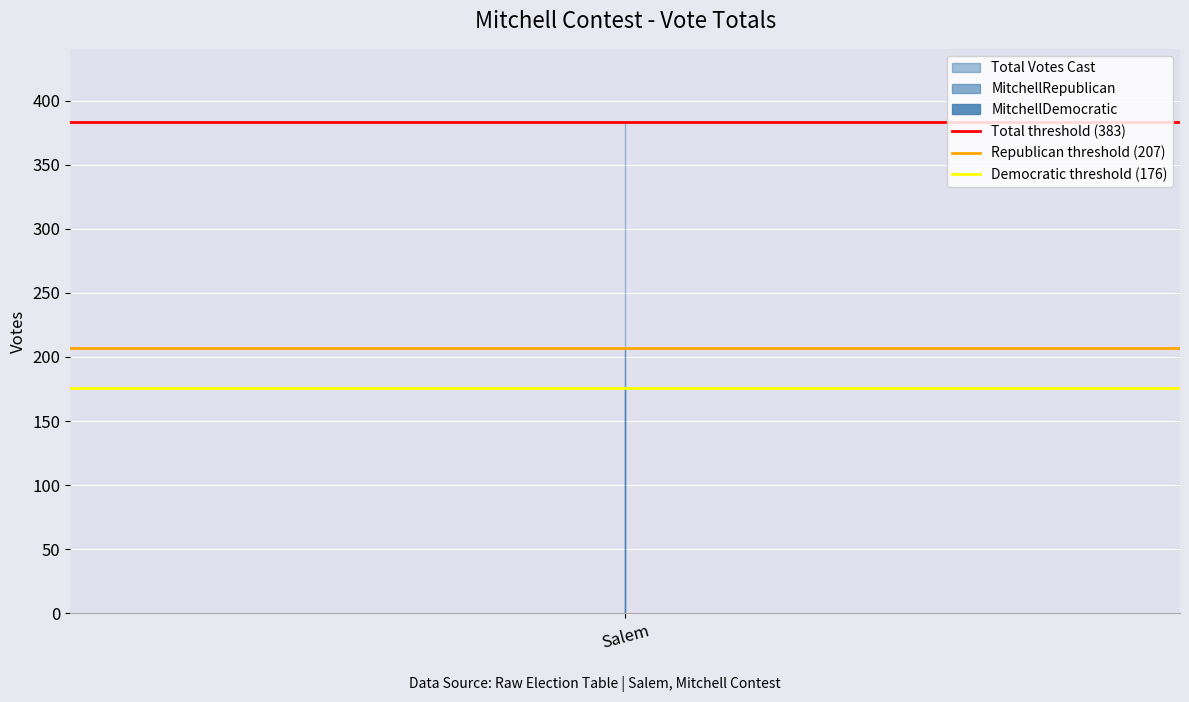

What is the total value across all series at 1?

766